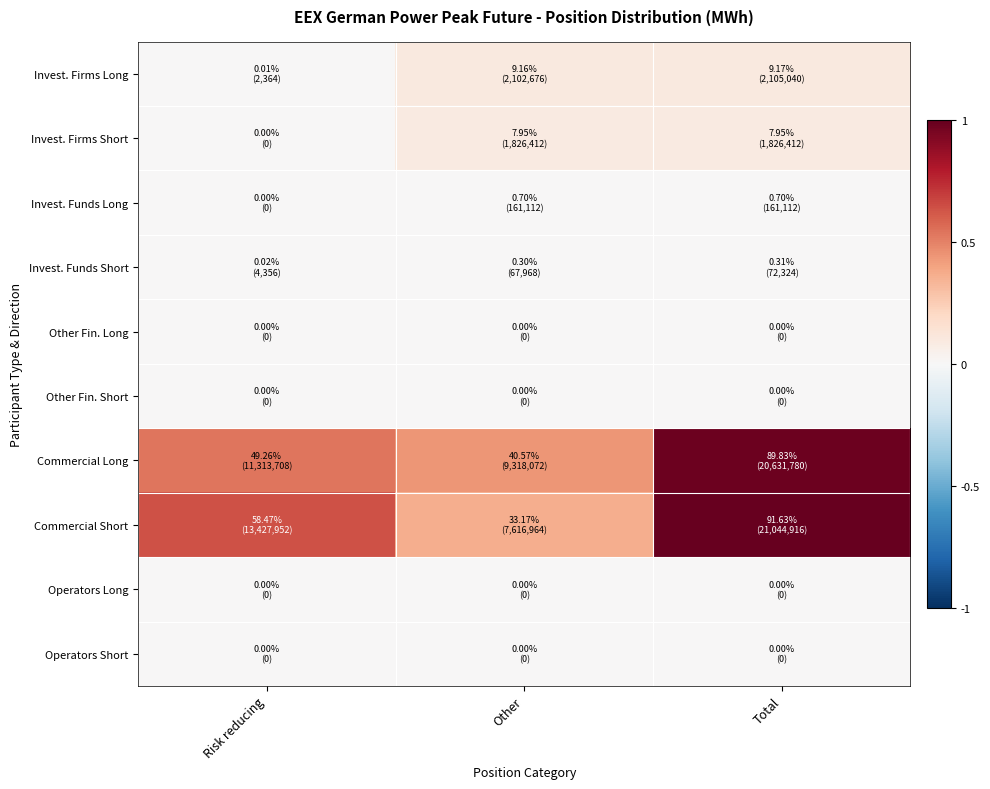

Which has a higher value, Other or Total?

Total